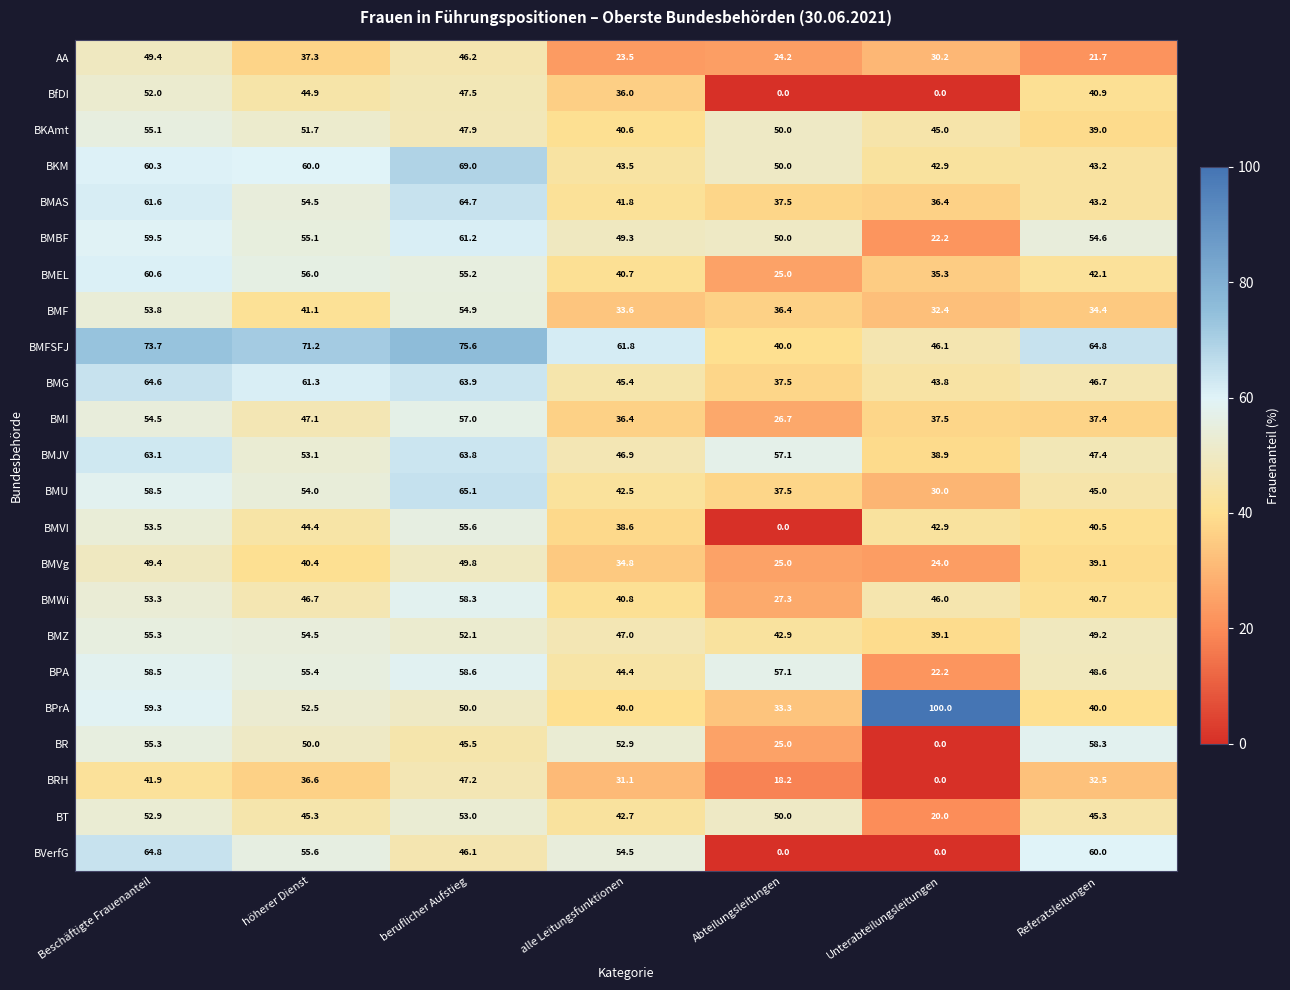

Where is BfDI nearest to the value 26?

alle Leitungsfunktionen